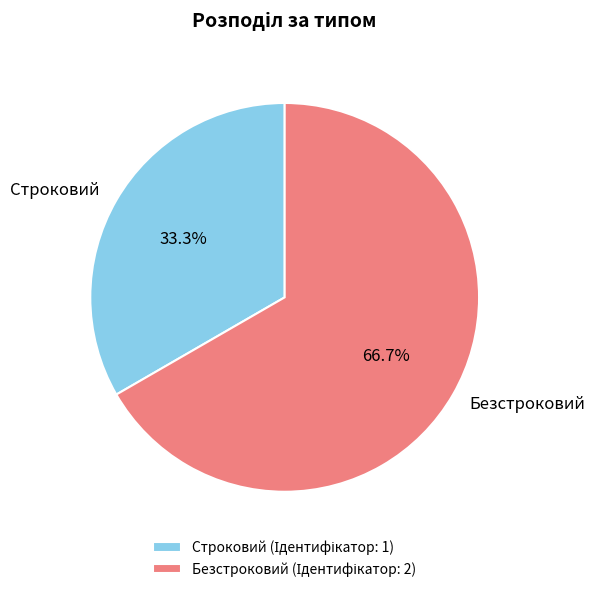

Is it true that Безстроковий is 74% of the pie?

False